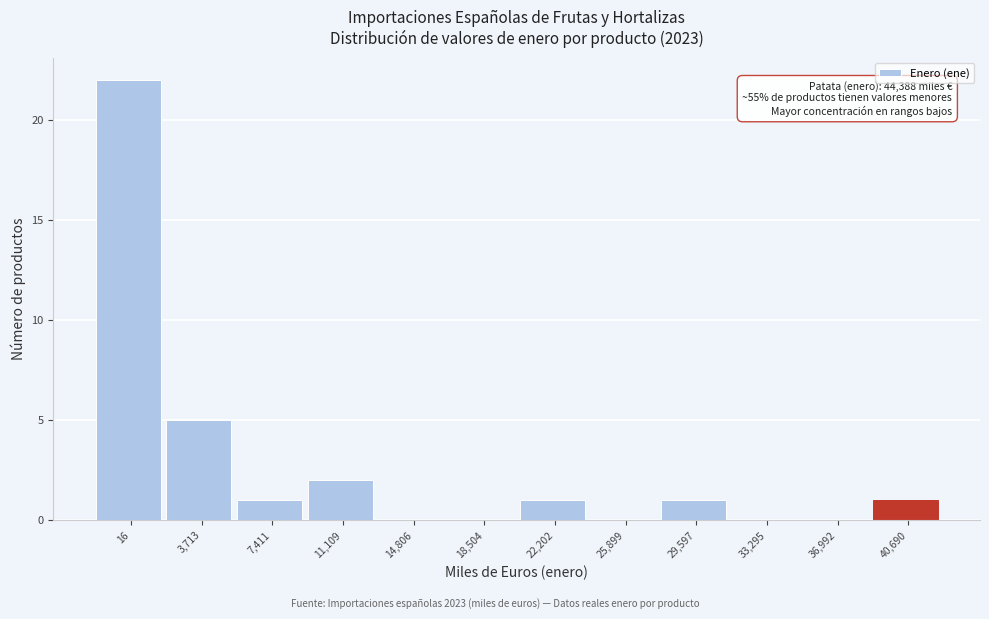

Reading left to right, extract all data points from this chart.

16=22	3,713=5	7,411=1	11,109=2	14,806=0	18,504=0	22,202=1	25,899=0	29,597=1	33,295=0	36,992=0	40,690=1